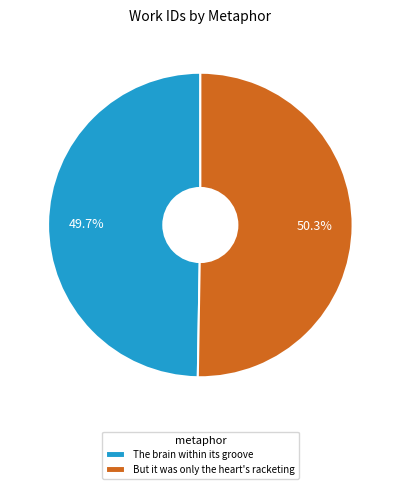

True or false: The brain within its groove accounts for 35% of the total.

False